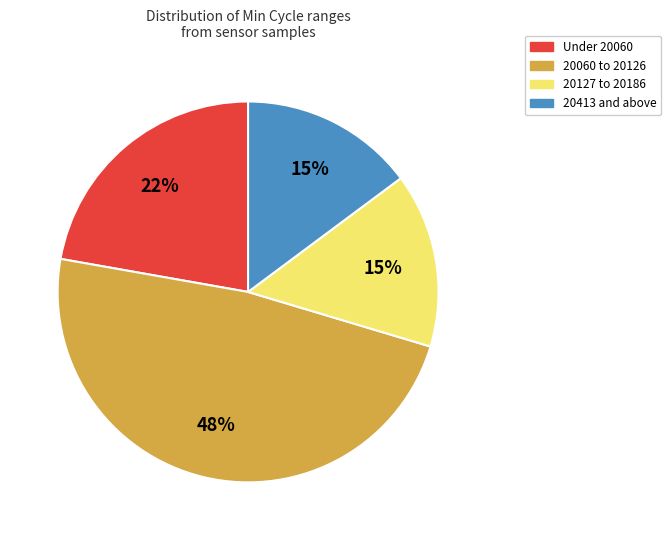

Is there a majority slice in this chart?

No